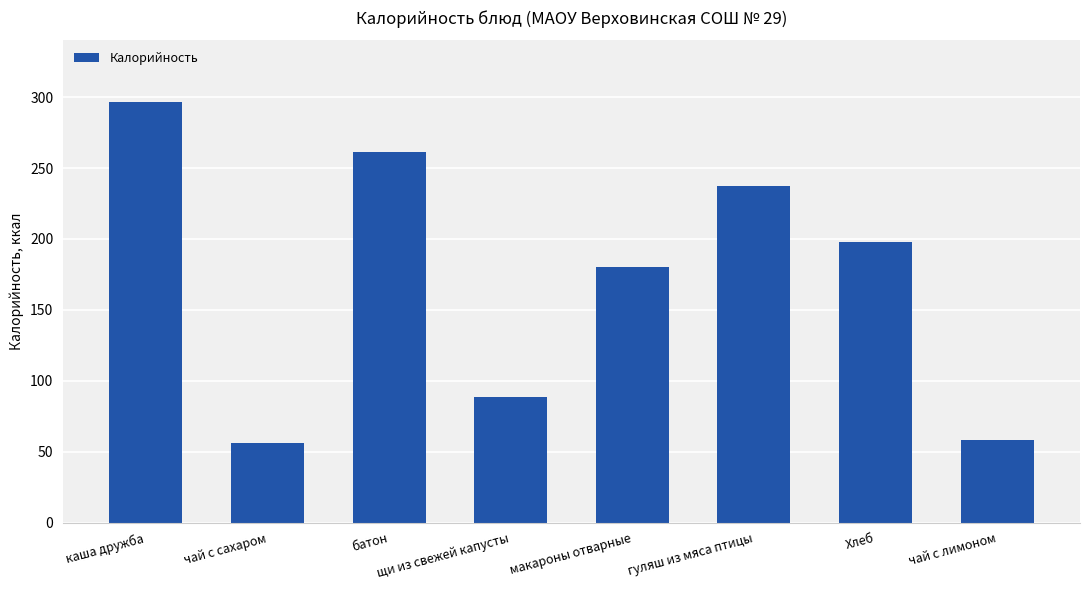

Reading right to left, list all the values displayed in this chart.

чай с лимоном=58.3	Хлеб=198.0	гуляш из мяса птицы=237.0	макароны отварные=179.9	щи из свежей капусты=88.4	батон=261.0	чай с сахаром=56.4	каша дружба=296.3